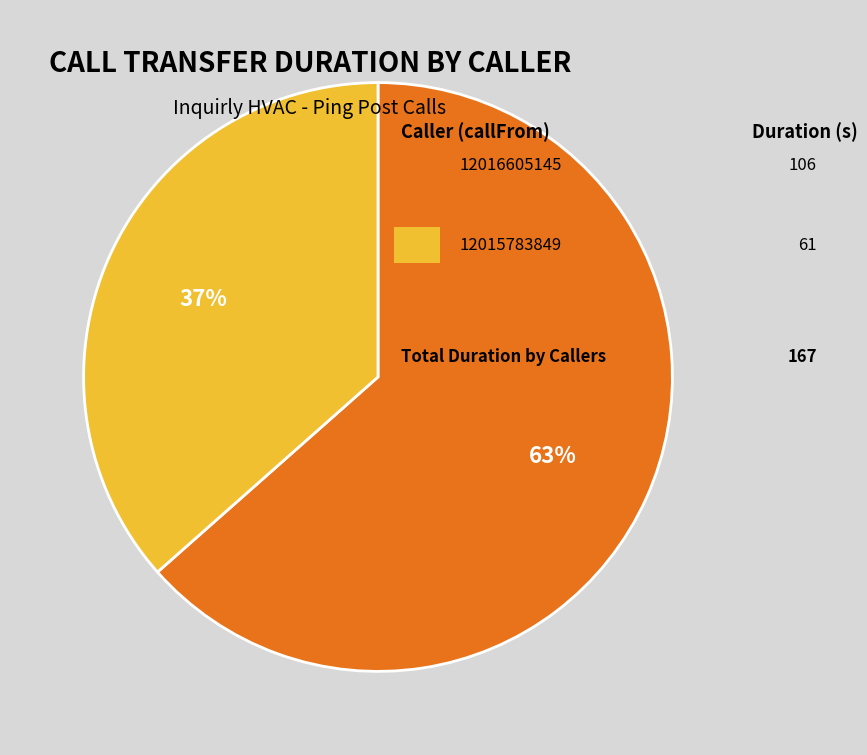

To the nearest percent, what is the average slice percentage?

50%